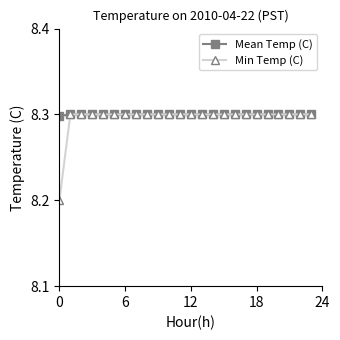

At how many categories does at least one series exceed 8?

24